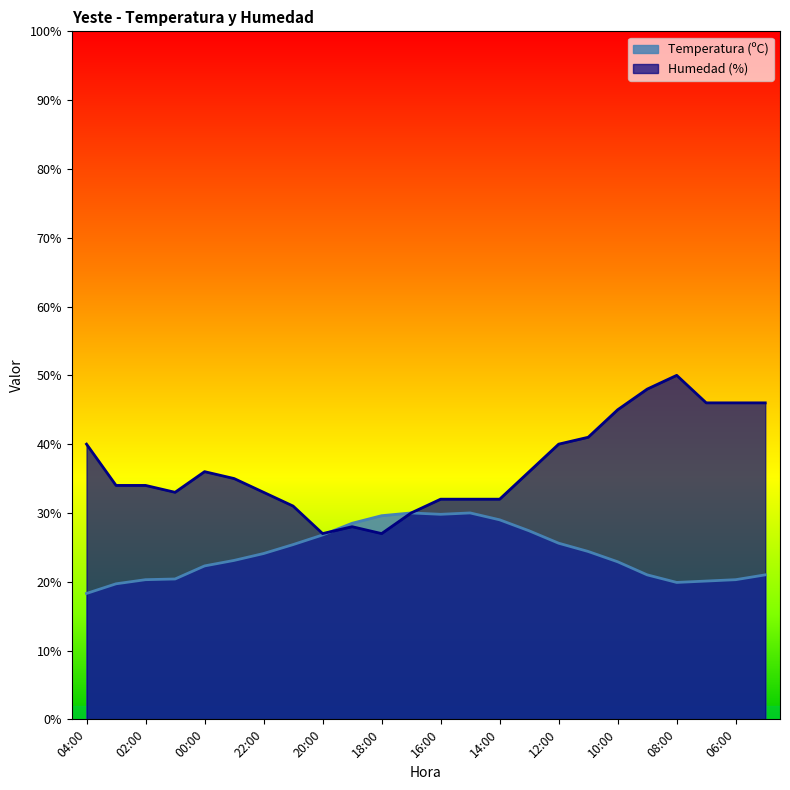

The value of Humedad (%) at 00:00 is 12.4. True or false?

False